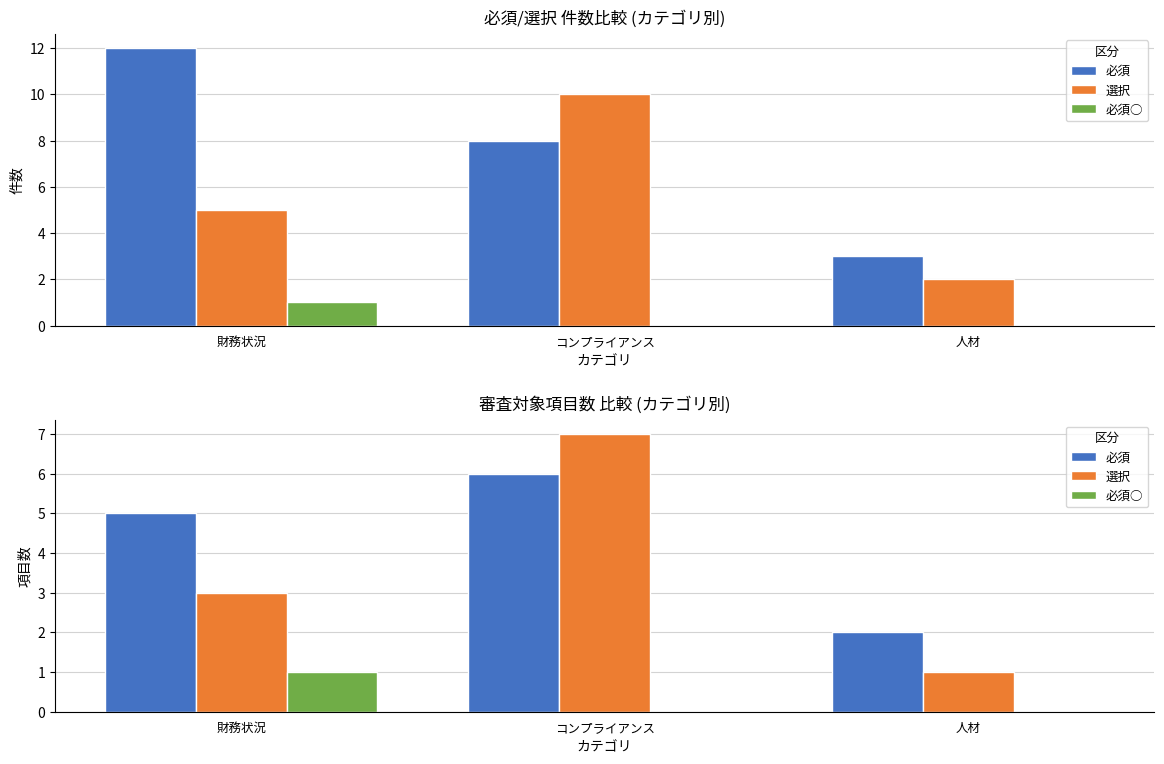

At which category is the sum across all series the highest?

コンプライアンス